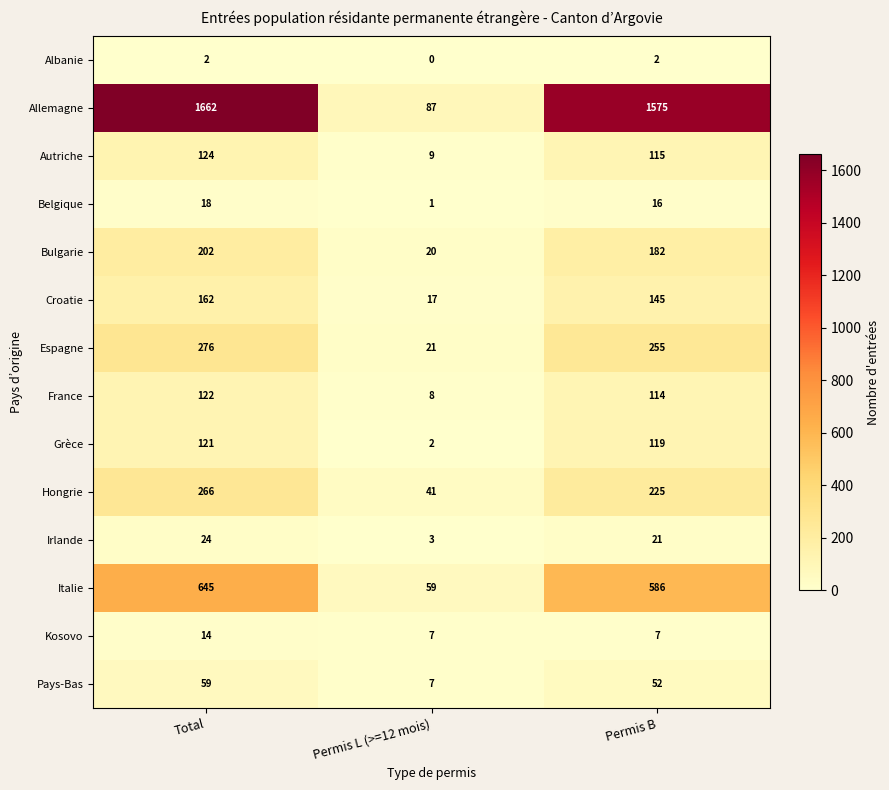

At which category does the chart reach its peak across all series?

Total